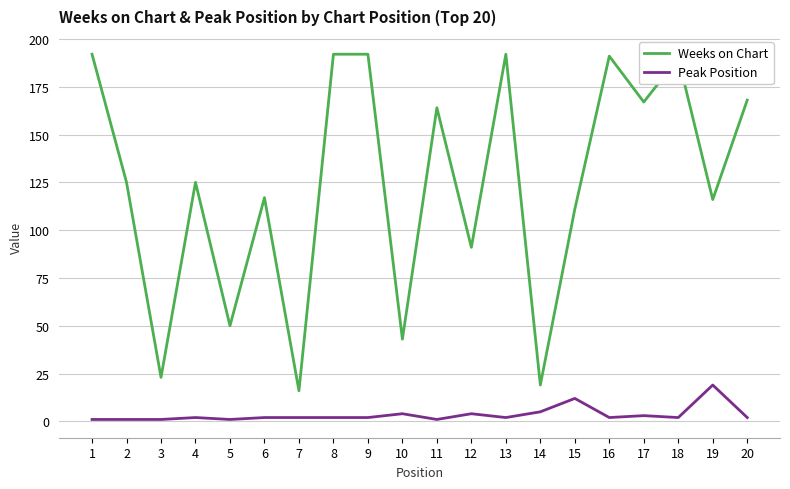

What is the maximum value shown in the chart?

192